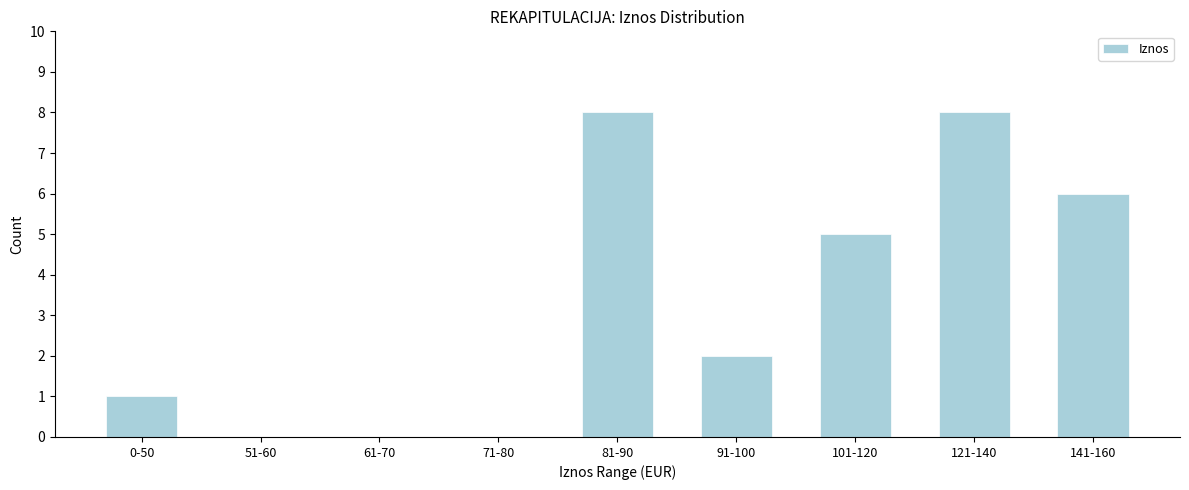

Reading left to right, transcribe all the data shown in this chart.

0-50=1	51-60=0	61-70=0	71-80=0	81-90=8	91-100=2	101-120=5	121-140=8	141-160=6